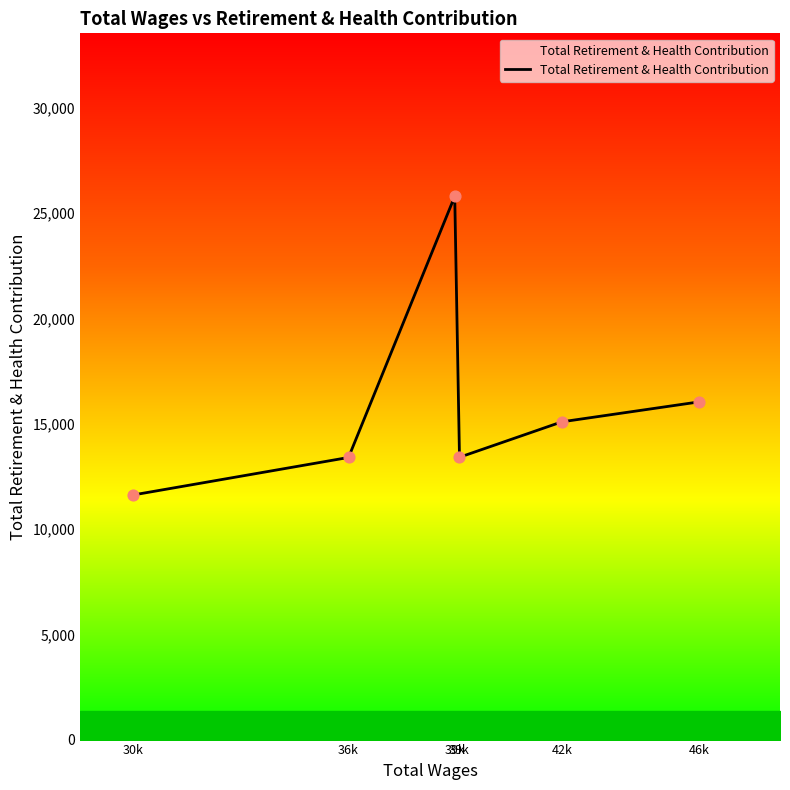

Which has a higher value, 42k or 30k?

42k